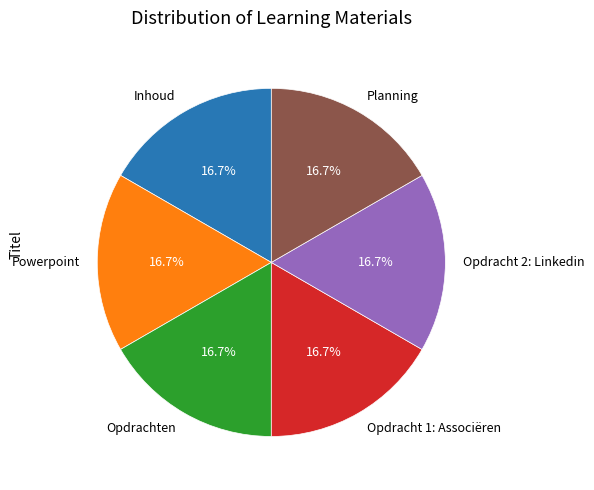

To the nearest percent, what is the average slice percentage?

17%